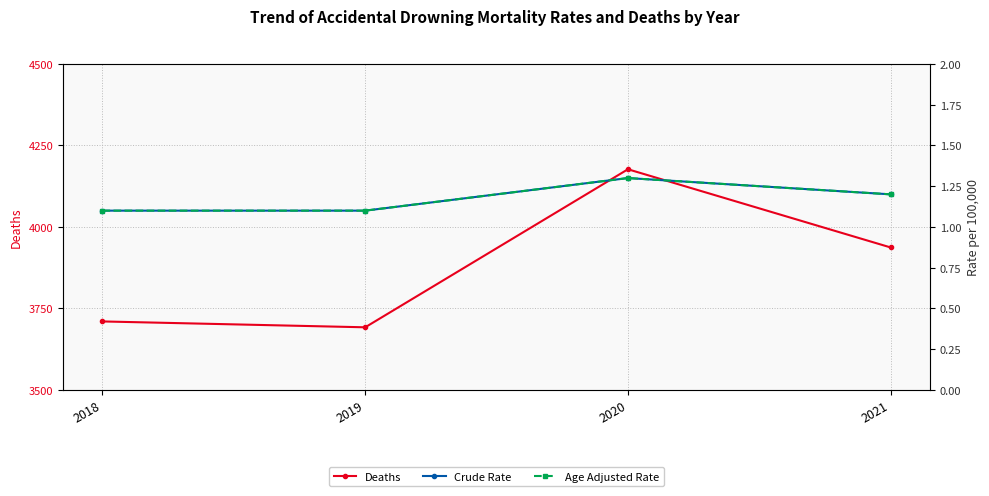

What is the value of the Crude Rate point at the 2nd from the left?

1.1